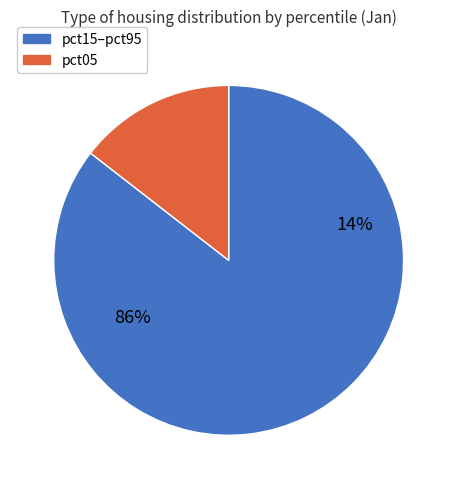

The pct85 slice represents 1% of the pie. True or false?

False